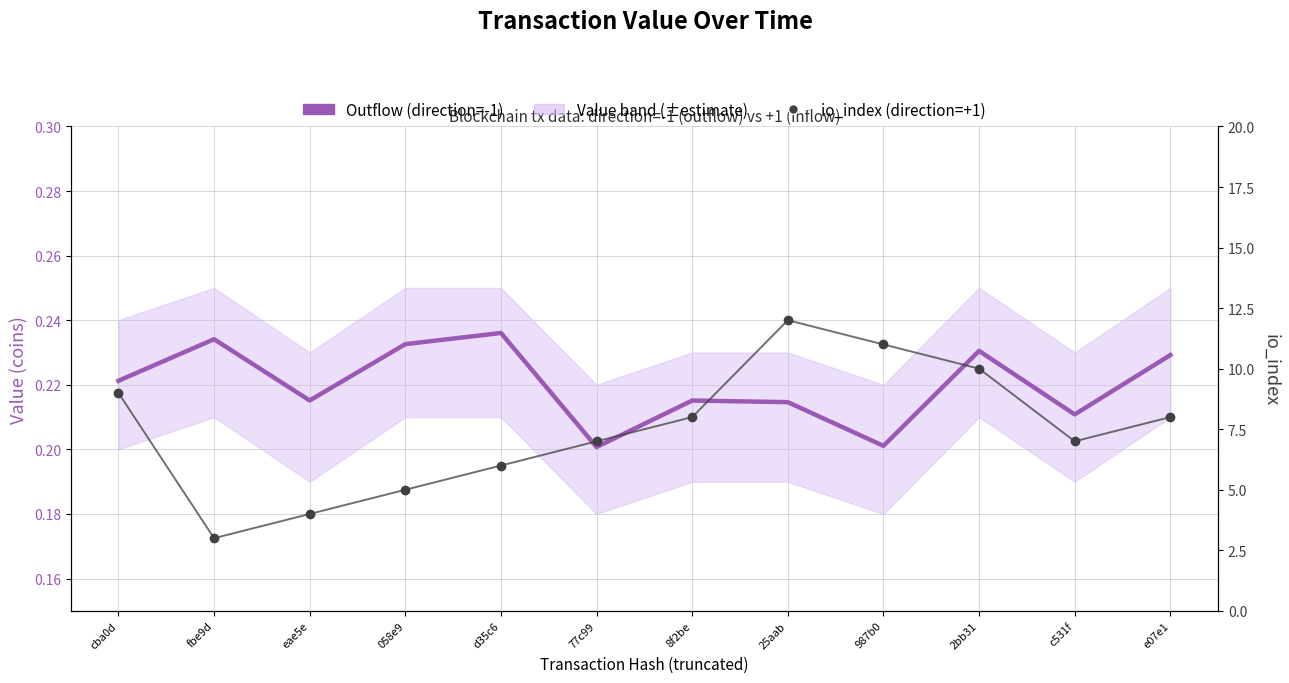

At which category is the sum across all series the highest?

25aab